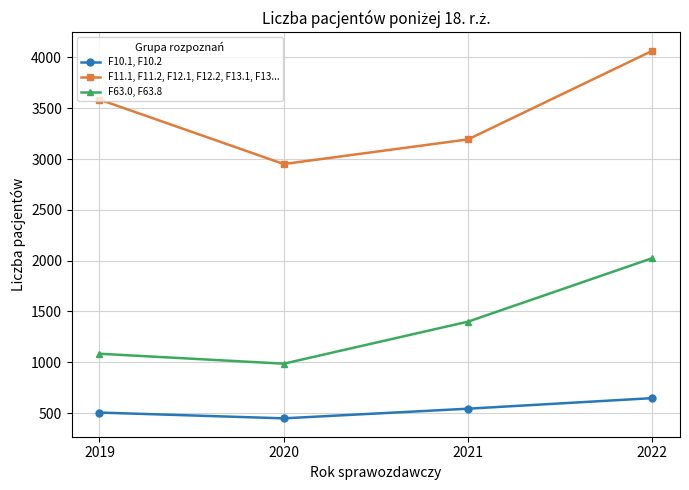

Which category has the lowest value in the F11.1, F11.2, F12.1, F12.2, F13.1, F13... series?

2020